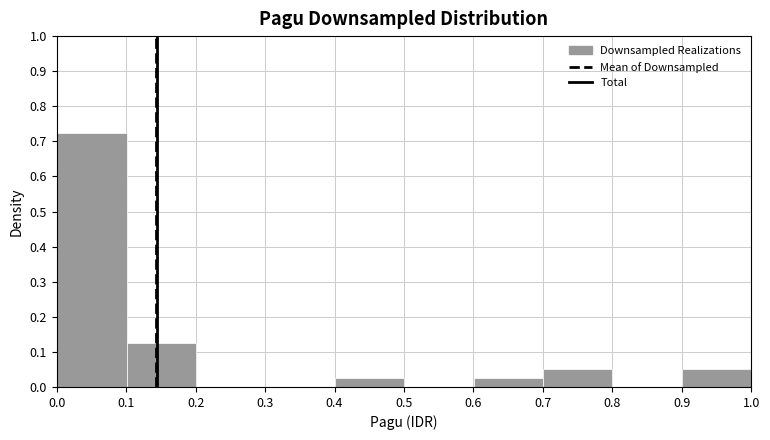

Reading left to right, list every bar in this chart as the range it spans on the x-axis followed by its height. Neither the bar edges nor the heights are printed on the chart, so give them approximately, as read against the axes.

0.0 to 0.1: 0.73
0.1 to 0.2: 0.13
0.2 to 0.3: 0
0.3 to 0.4: 0
0.4 to 0.5: 0.03
0.5 to 0.6: 0
0.6 to 0.7: 0.03
0.7 to 0.8: 0.05
0.8 to 0.9: 0
0.9 to 1.0: 0.05